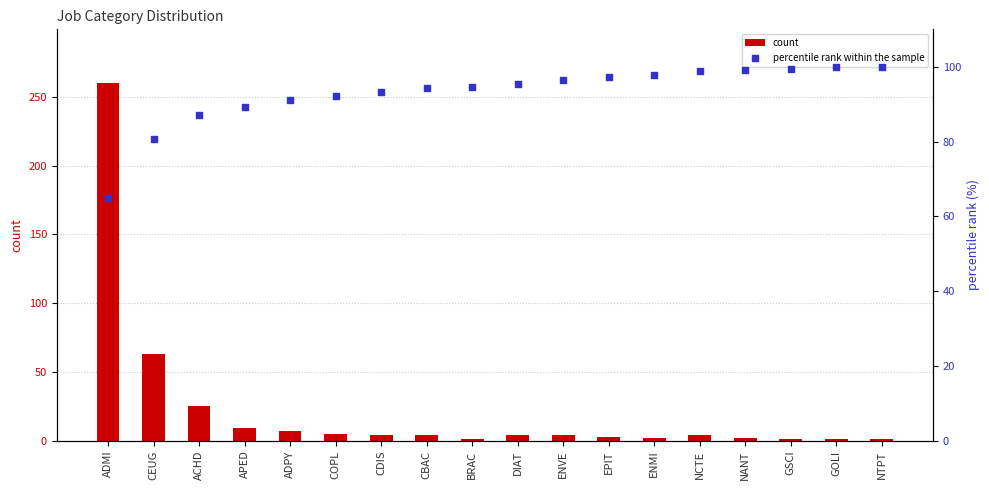

What are all the series names shown in the legend?

count, percentile rank within the sample